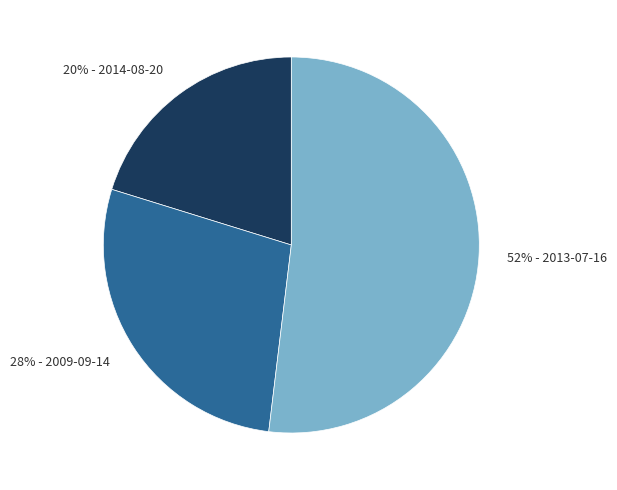

What is the ratio of the value at 52% - 2013-07-16 to the value at 20% - 2014-08-20?

2.6